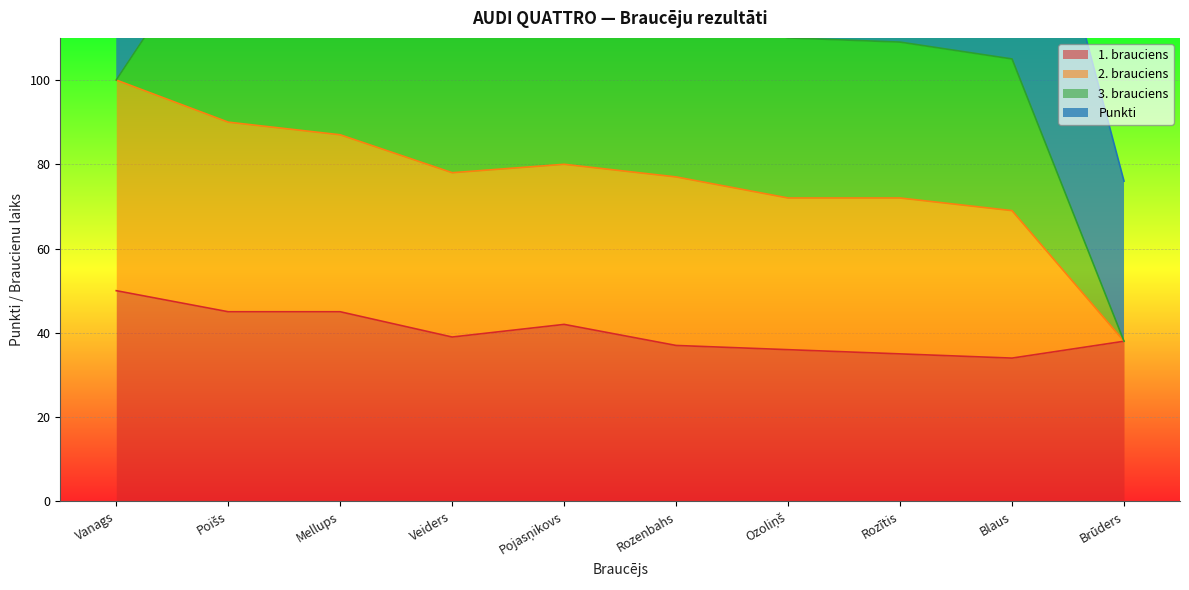

What is the average value of the 1. brauciens series?

40